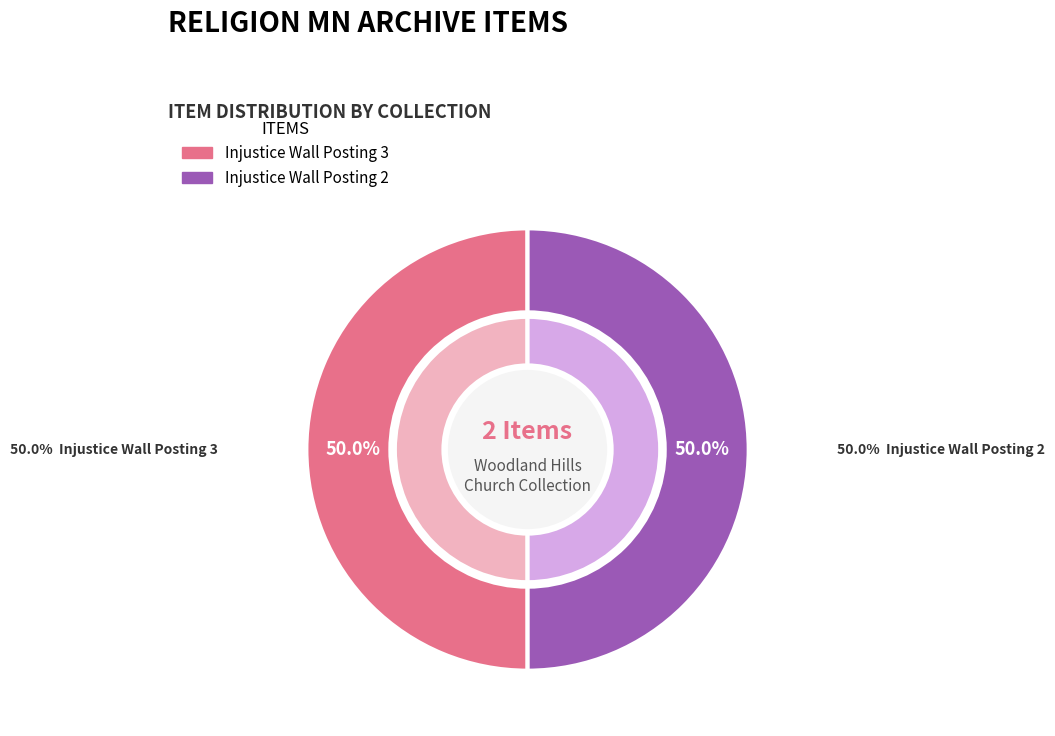

To the nearest percent, what portion does Injustice Wall Posting 2 represent?

50%